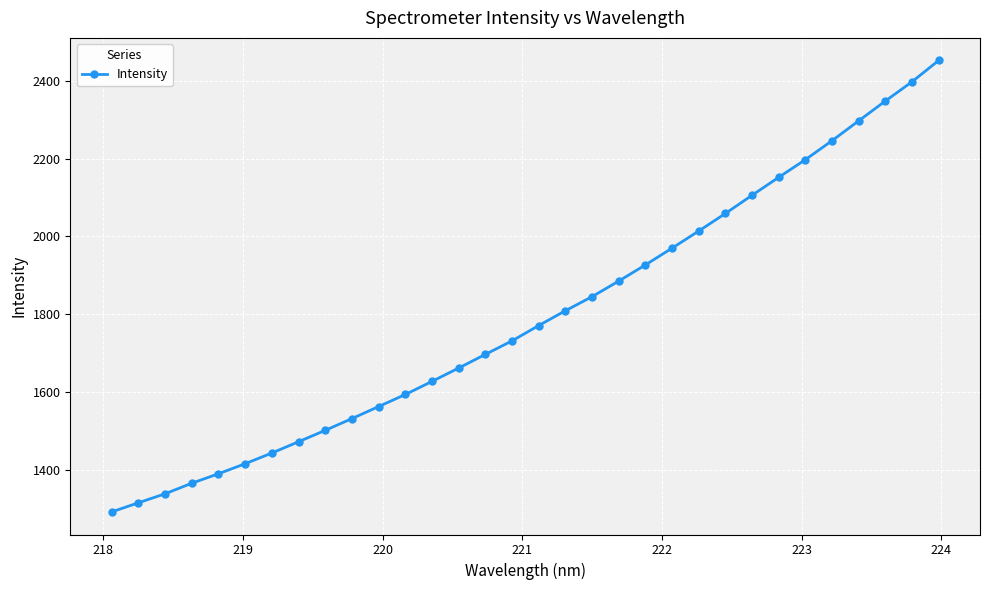

Does the chart have visible grid lines?

Yes